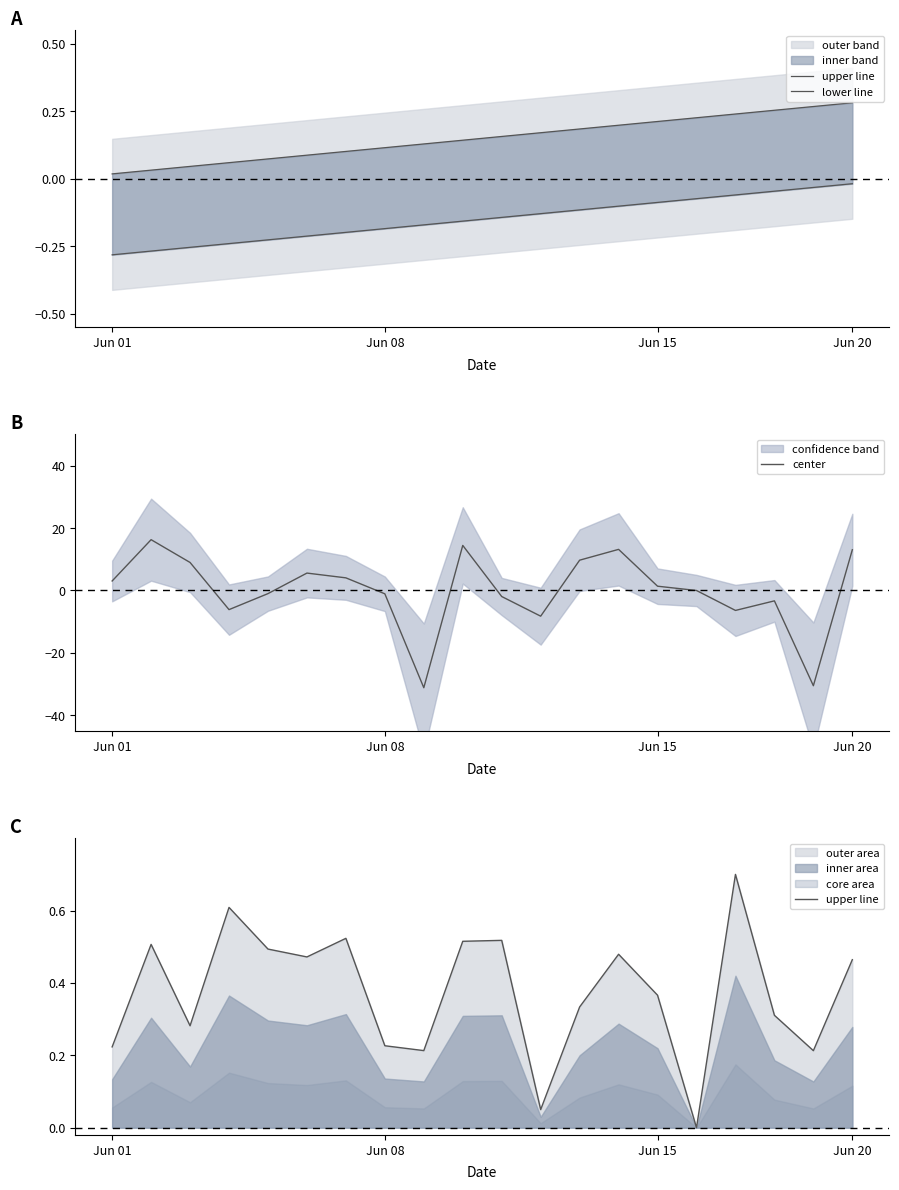

What is the difference between the second highest and minimum values in the lower line series?

0.2